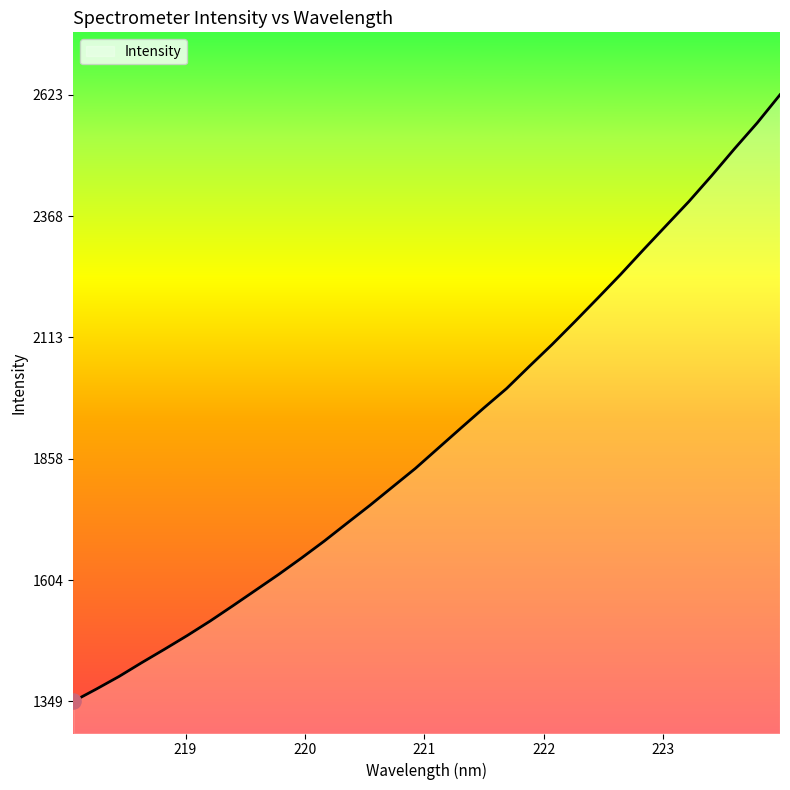

What is the greatest value displayed?

2622.9